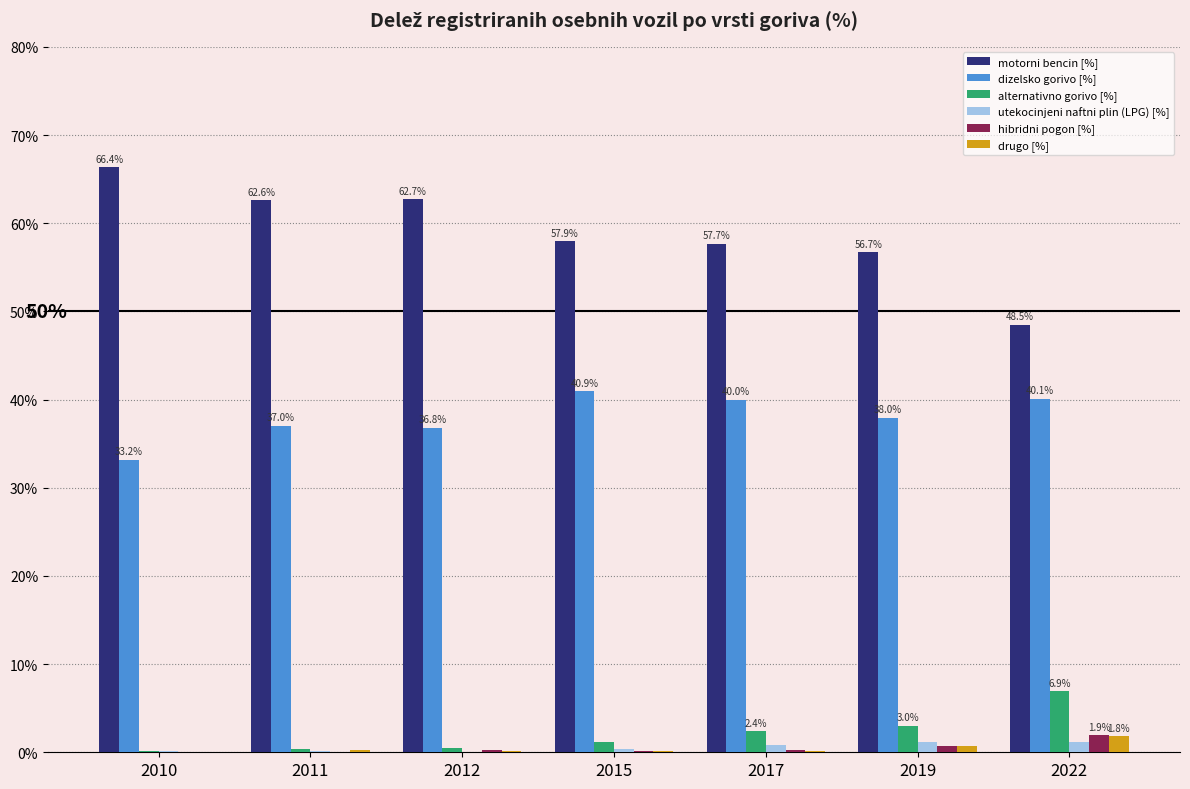

Does the chart contain stacked bars?

No